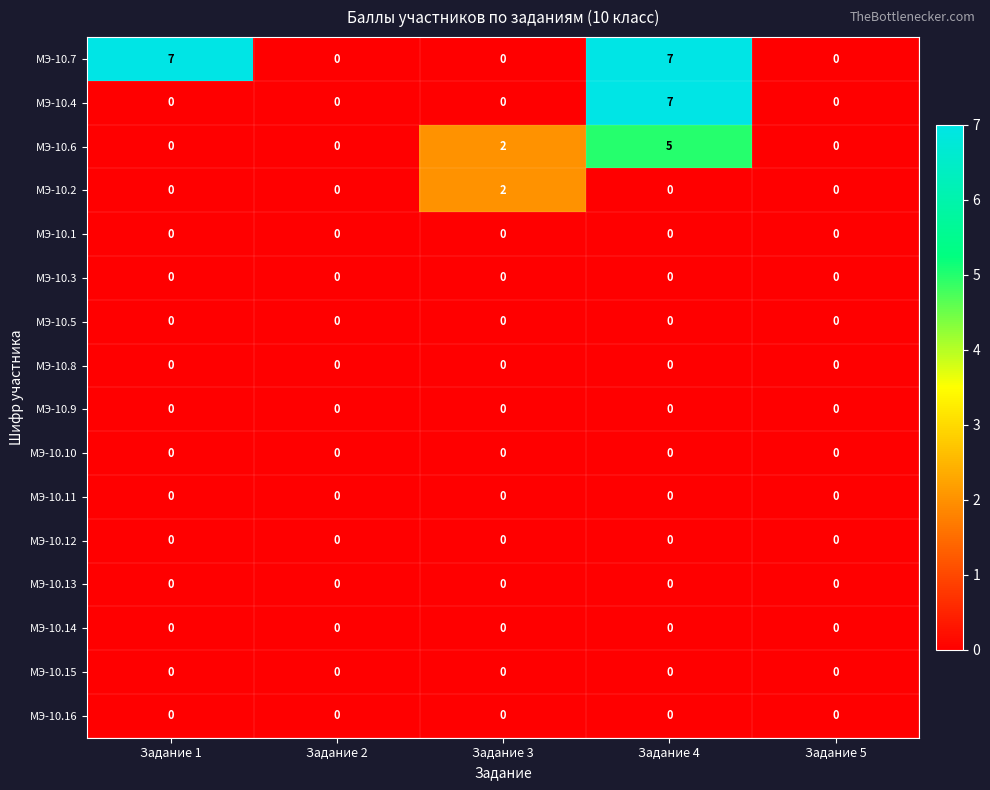

What is the difference between the highest and lowest values at Задание 4?

7